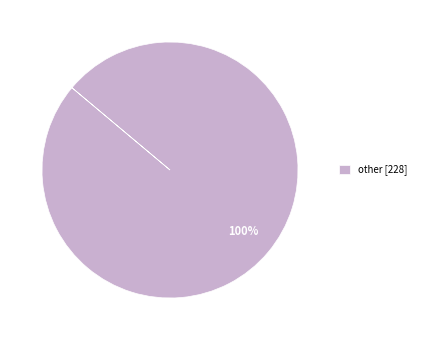

Count the number of slices in the pie.

1